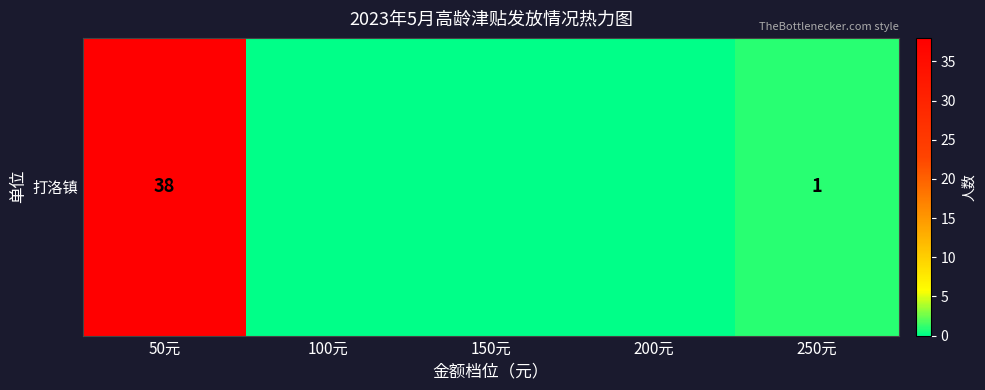

List the labels in order of value, largest first.

50元, 250元, 100元, 150元, 200元